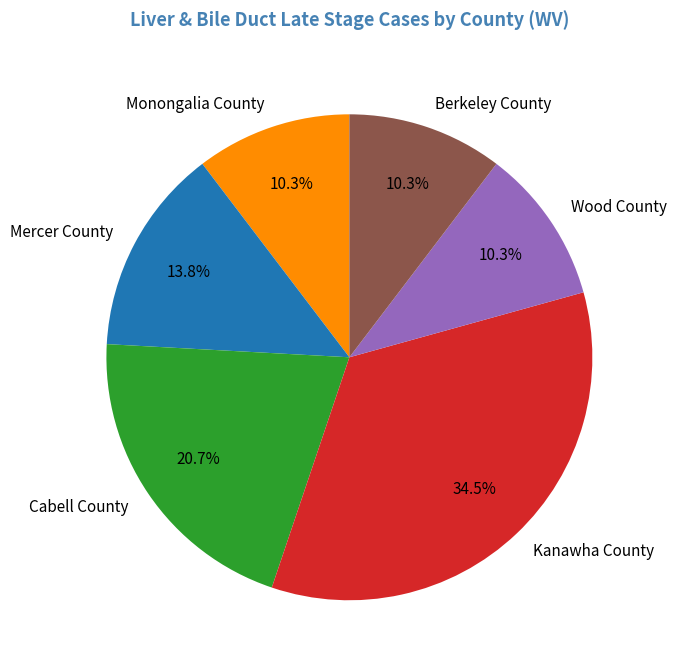

To the nearest percent, what portion does Monongalia County represent?

10%